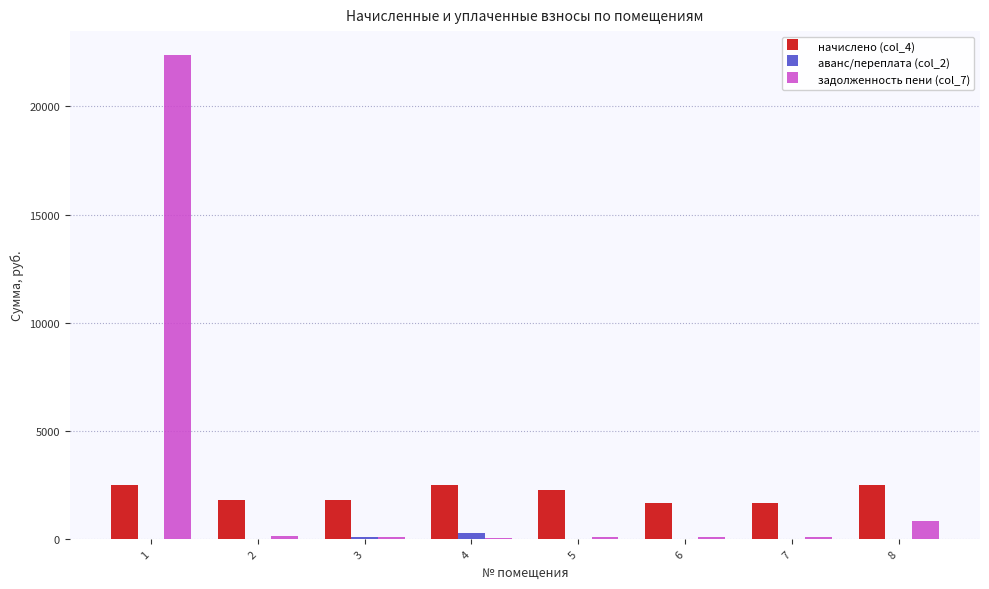

Does the chart contain stacked bars?

No